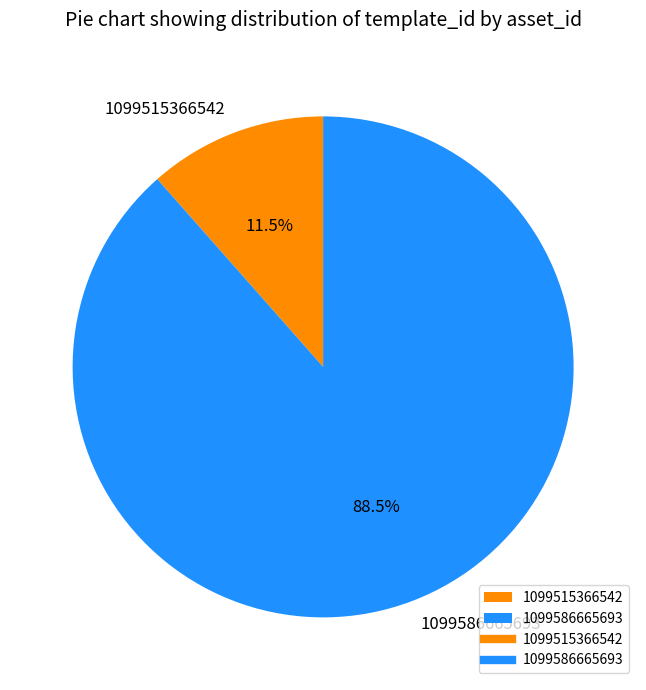

Combined, what portion of the pie is 1099586665693 and 1099515366542?

100.0%